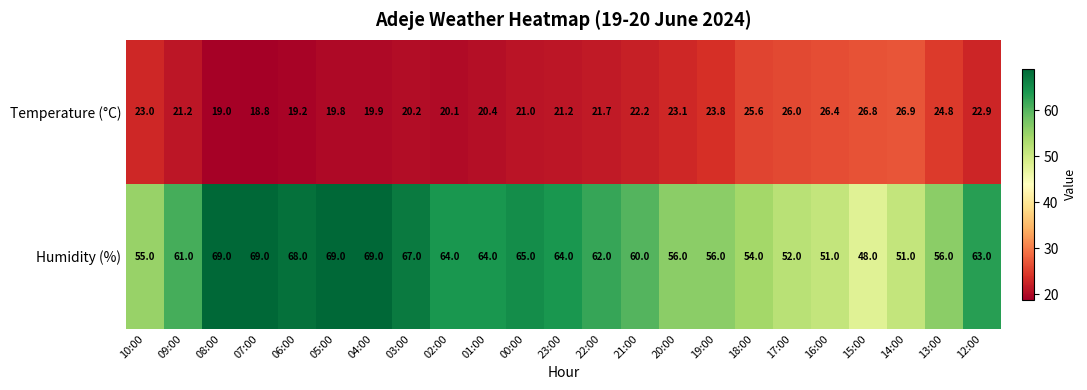

Which series has the widest spread of values?

Humidity (%)